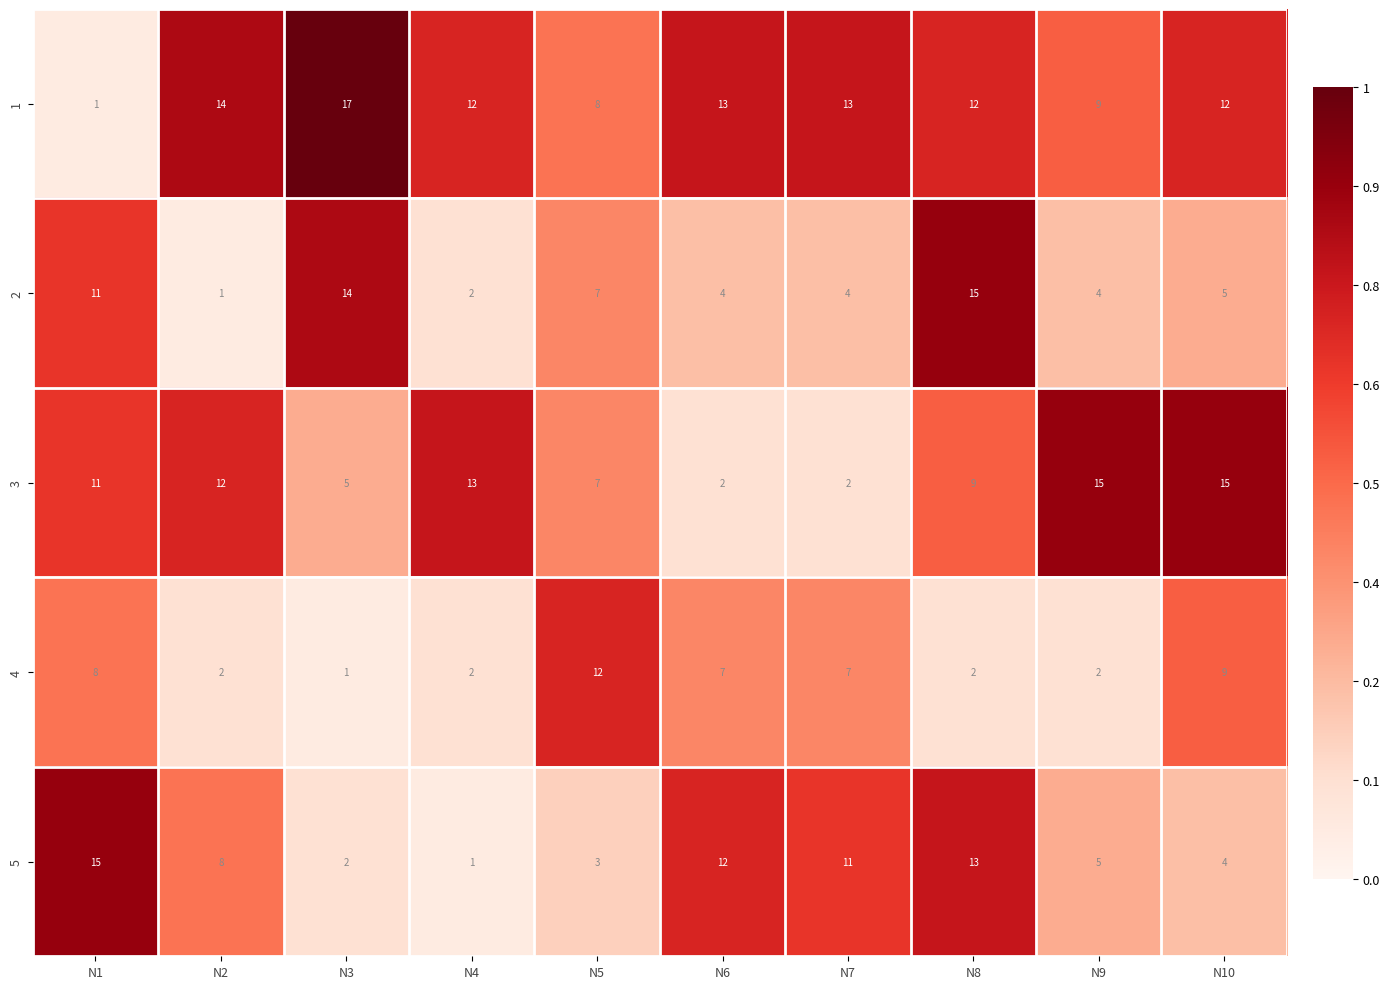

What is the highest value of the 3 series?

15